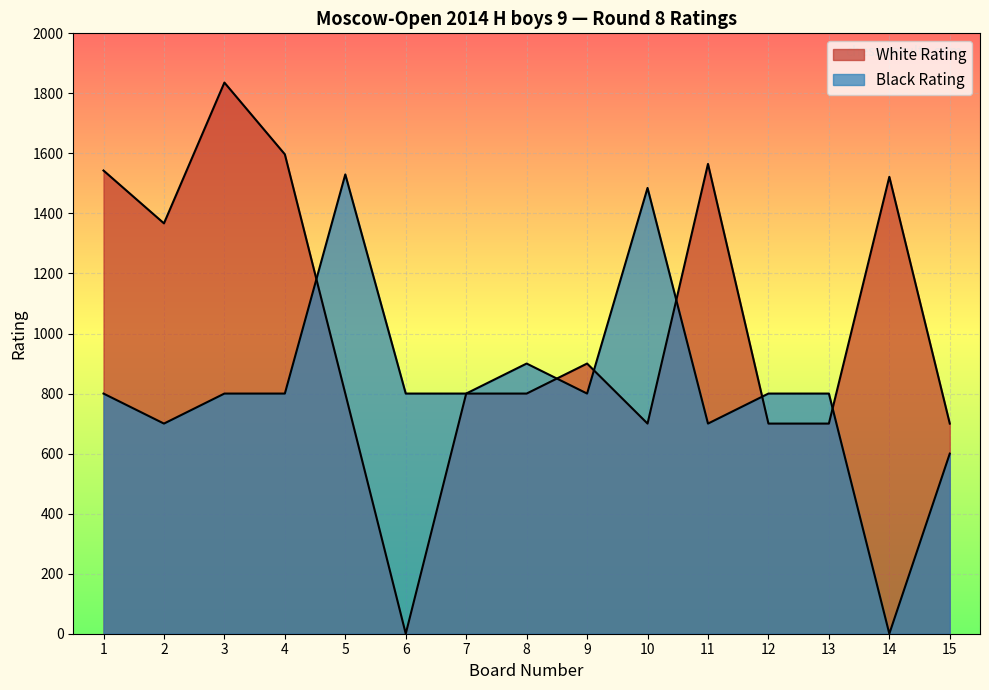

What is the difference between the highest and lowest values at 1?

743